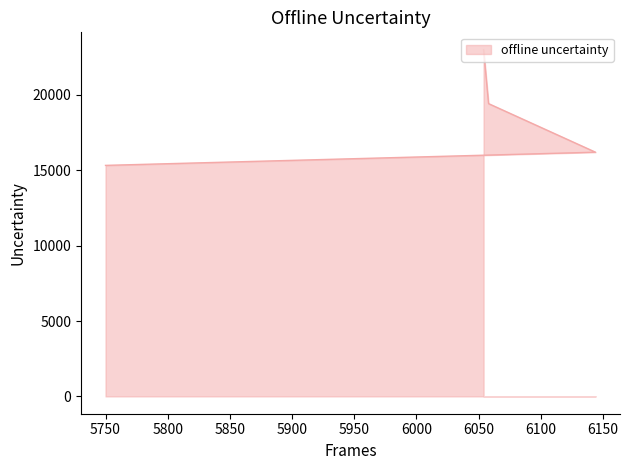

What is the greatest value displayed?

23004